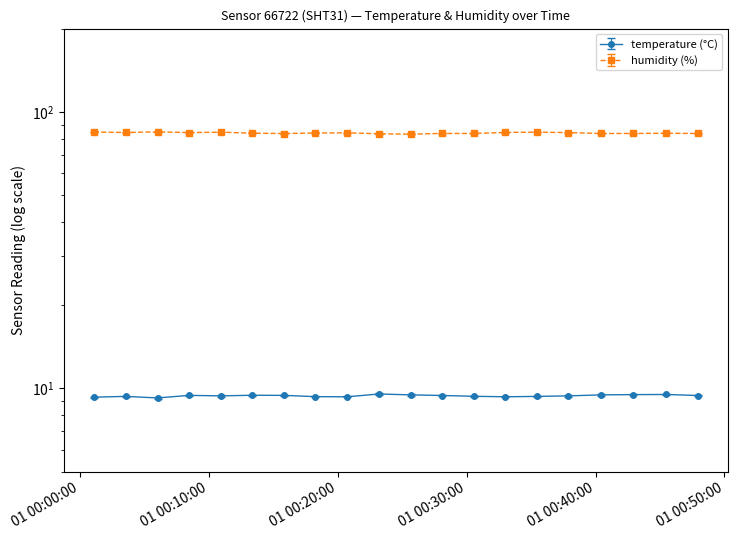

The value of temperature at 2023-04-01T00:03:32 is 6.4. True or false?

False